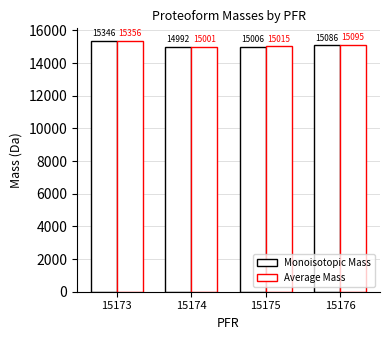

Are the bars grouped side by side (vs. stacked)?

Yes